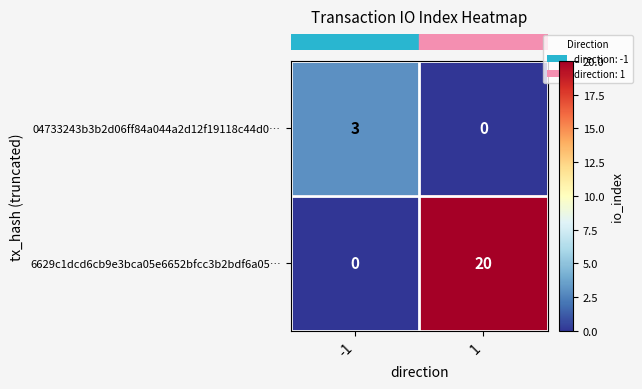

Is it true that 04733243b3b2d06ff84a044a2d12f19118c44d0… equals -1 at 1?

False